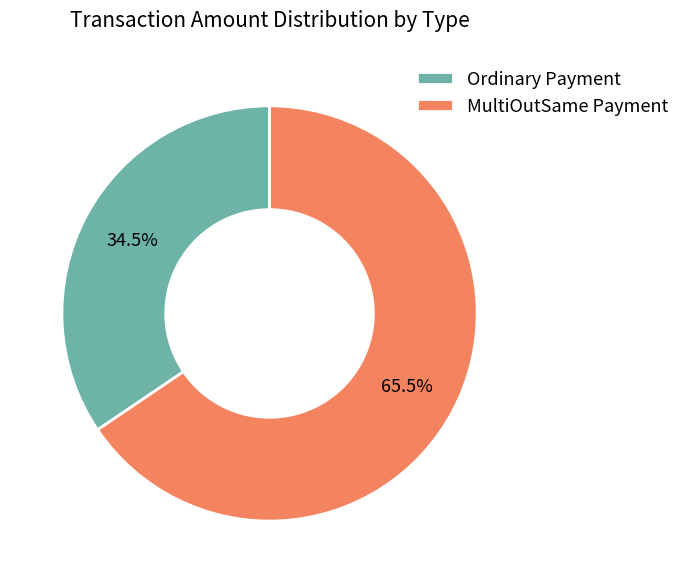

What portion of the pie excludes MultiOutSame Payment?

34.5%